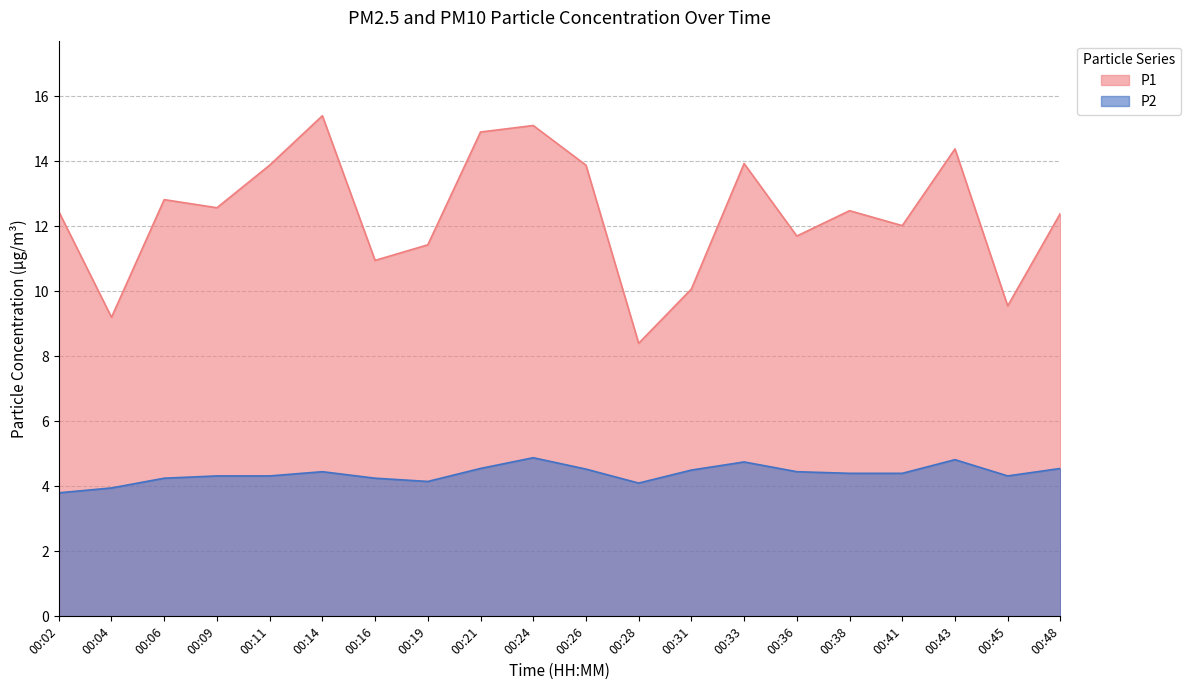

Reading left to right, what are all the values shown in this chart?

P1: 12.4	9.2	12.8	12.6	13.9	15.4	10.9	11.4	14.9	15.1	13.9	8.4	10.1	13.9	11.7	12.5	12.0	14.4	9.6	12.4
P2: 3.8	4.0	4.2	4.3	4.3	4.5	4.2	4.2	4.5	4.9	4.5	4.1	4.5	4.8	4.5	4.4	4.4	4.8	4.3	4.5